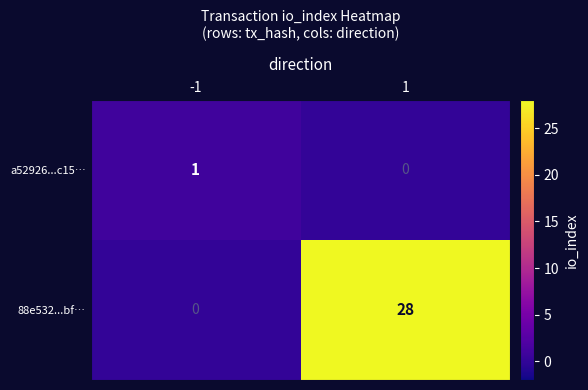

List the labels in order of a52926...c15… value, smallest first.

1, -1